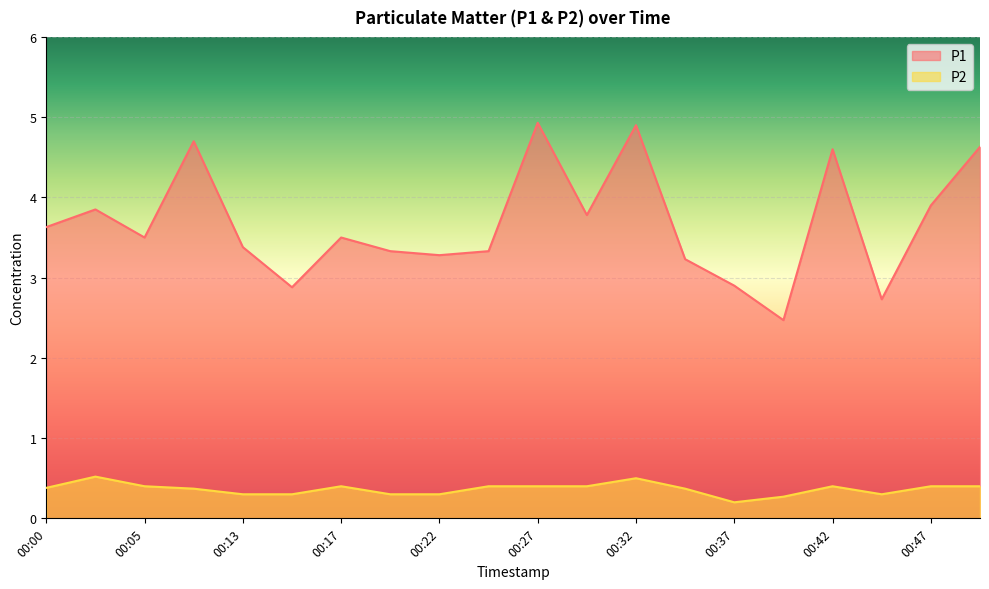

How many lines are shown in the chart?

2